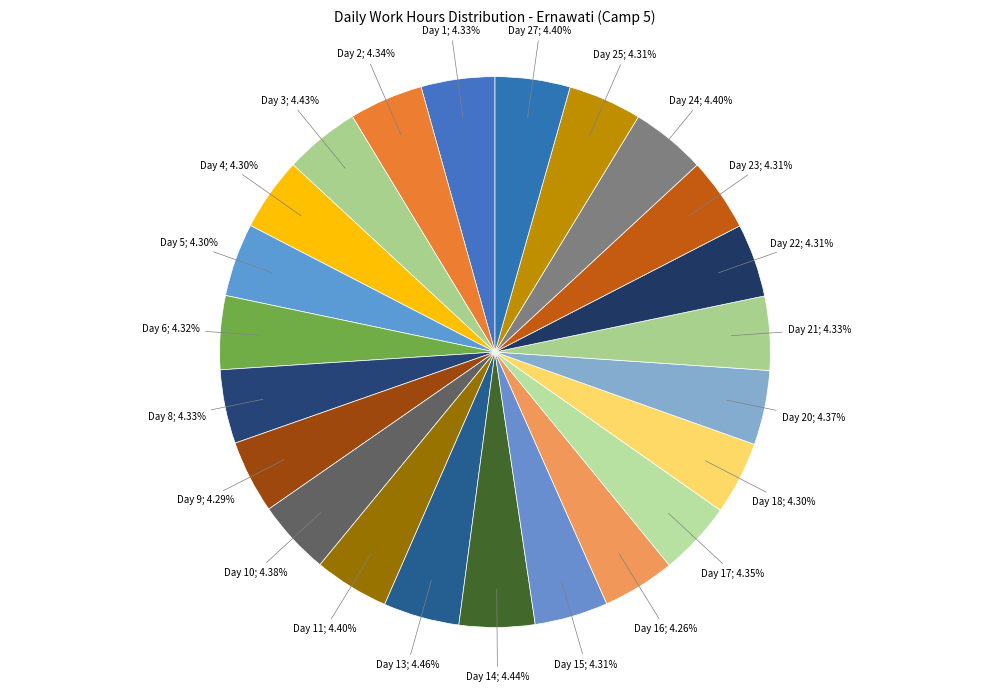

Rank the categories by value from lowest to highest.

Day 16, Day 9, Day 4, Day 5, Day 18, Day 22, Day 23, Day 15, Day 25, Day 6, Day 1, Day 8, Day 21, Day 2, Day 17, Day 20, Day 10, Day 11, Day 27, Day 24, Day 3, Day 14, Day 13